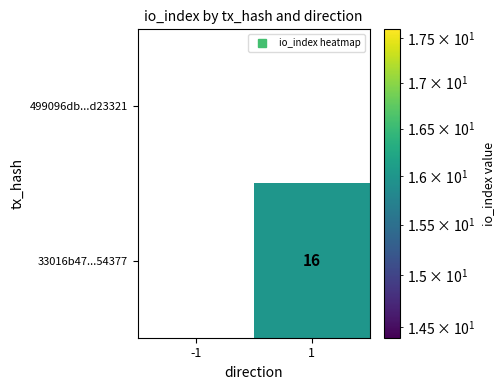

Between -1 and 1, which series saw the biggest shift?

33016b47...54377